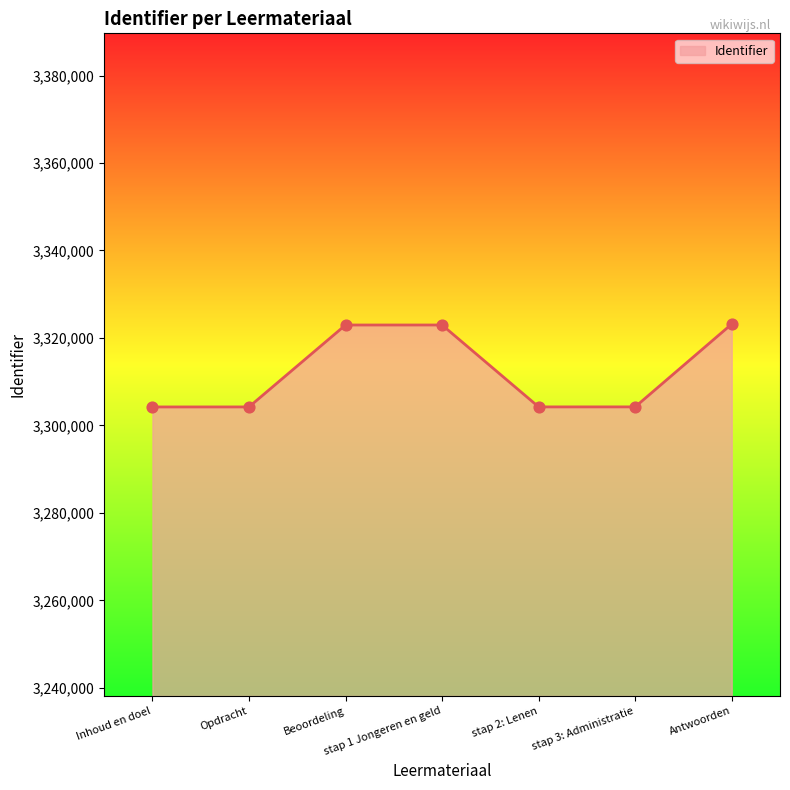

Approximately how many times larger is the value at Beoordeling compared to Antwoorden?

1.0